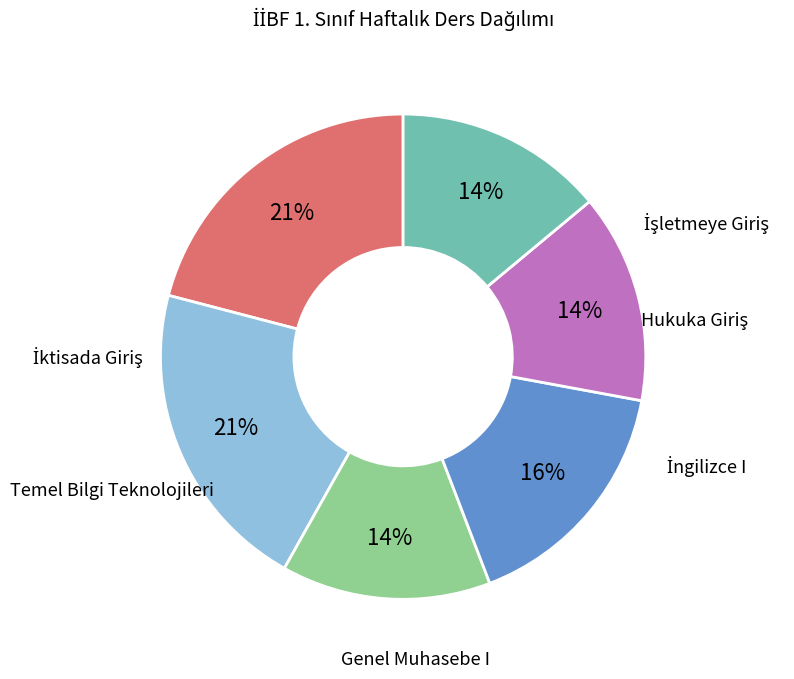

Is there a majority slice in this chart?

No